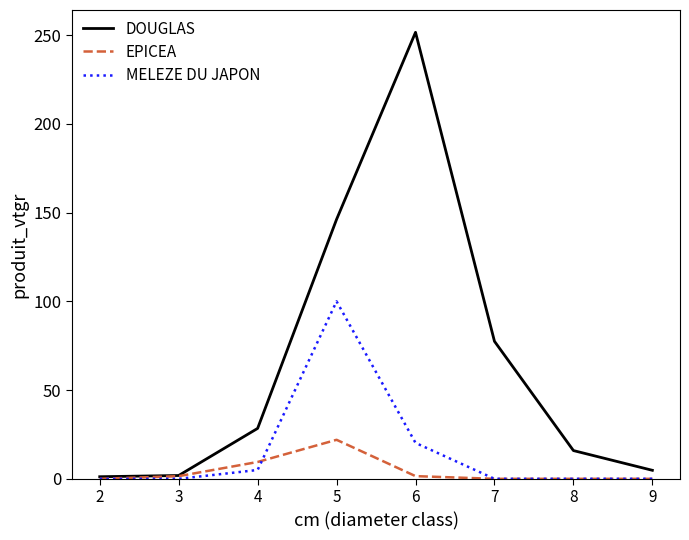

Is it true that EPICEA equals 0.0 at 8?

True